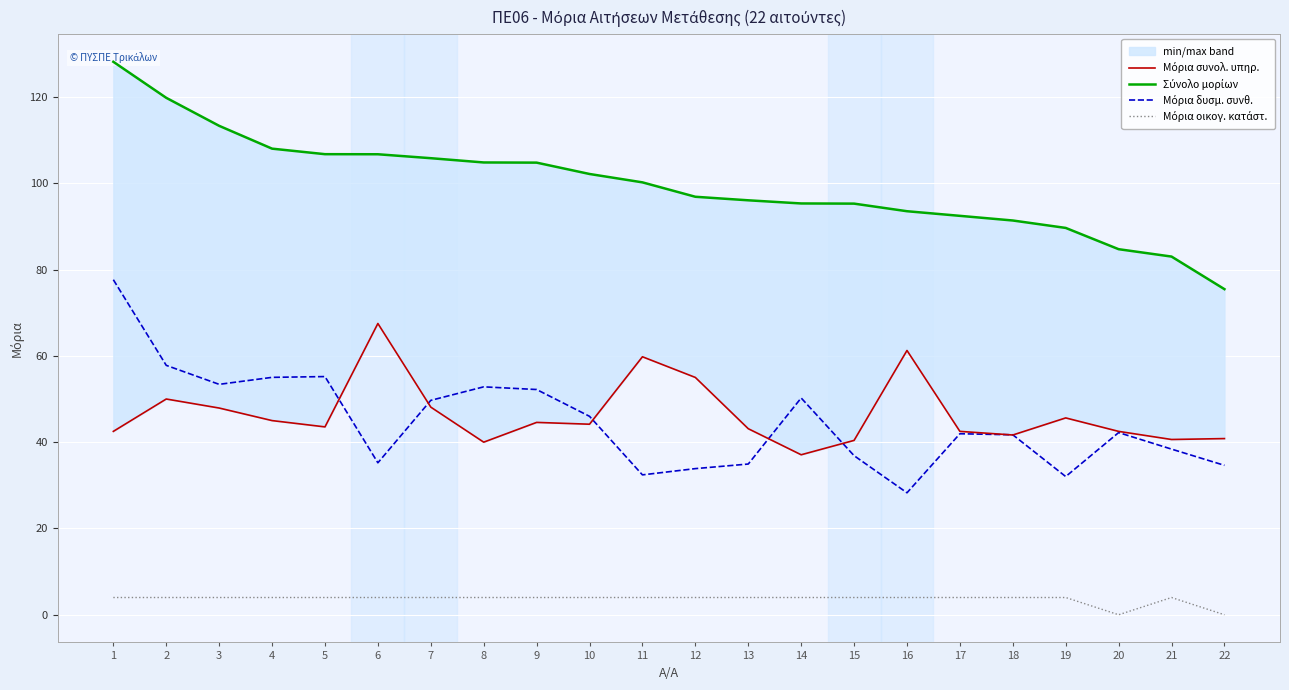

What are all the series names shown in the legend?

Μόρια συνολ. υπηρ., Σύνολο μορίων, Μόρια δυσμ. συνθ., Μόρια οικογ. κατάστ.